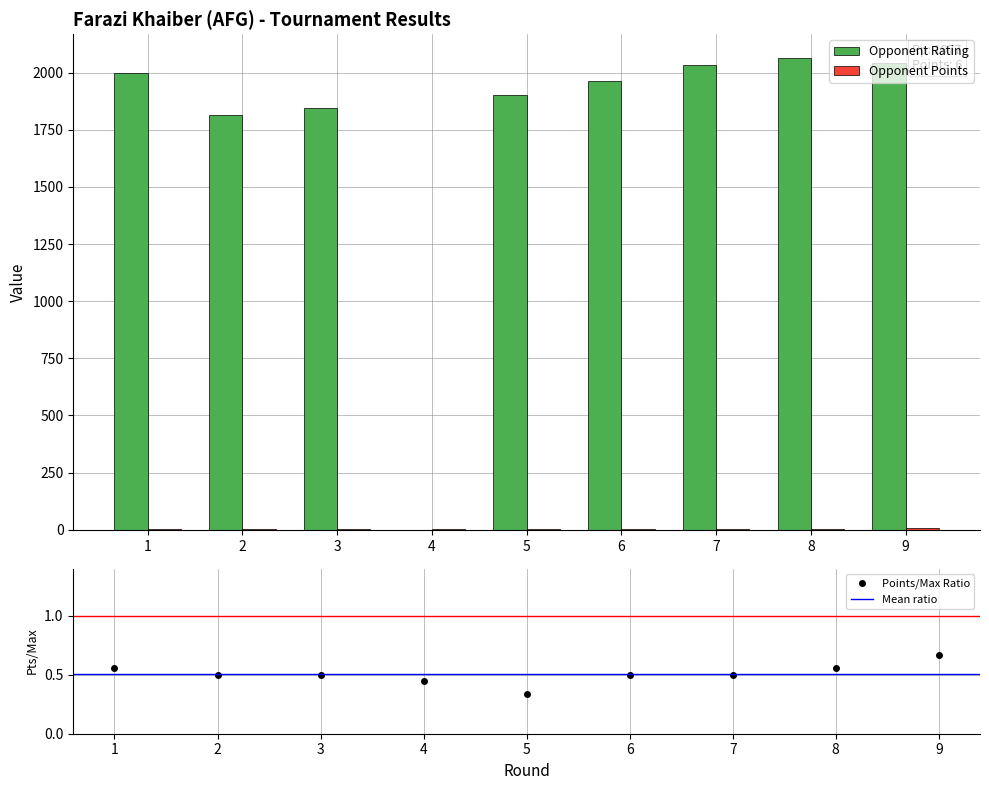

At which label is Opponent Rating closest to 1032?

2